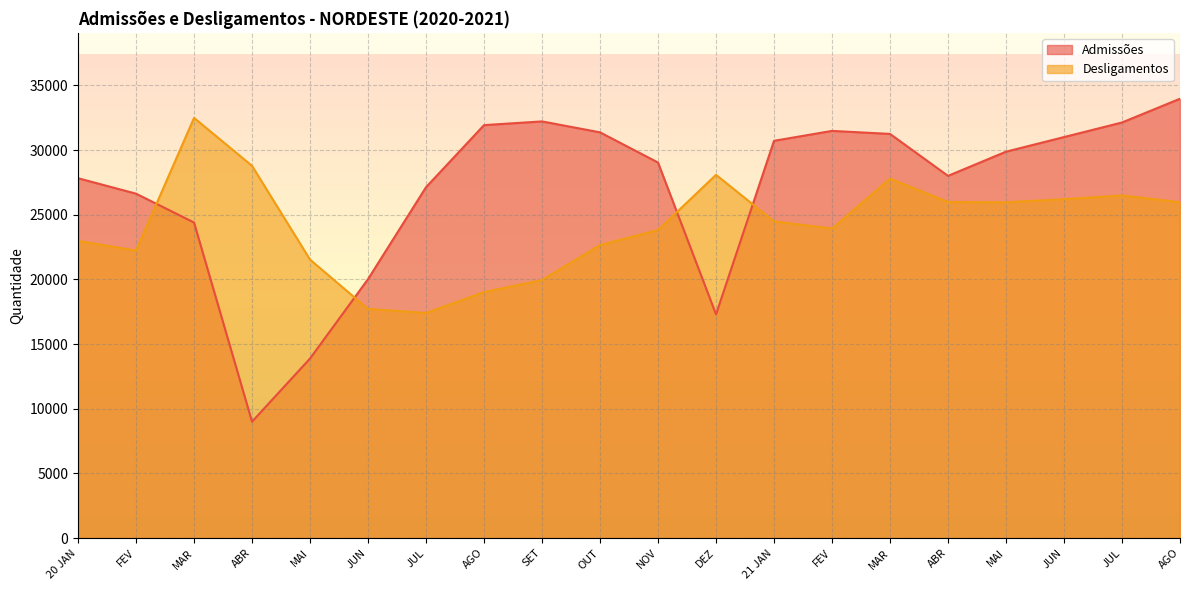

How many intersections are there between Admissões and Desligamentos?

4